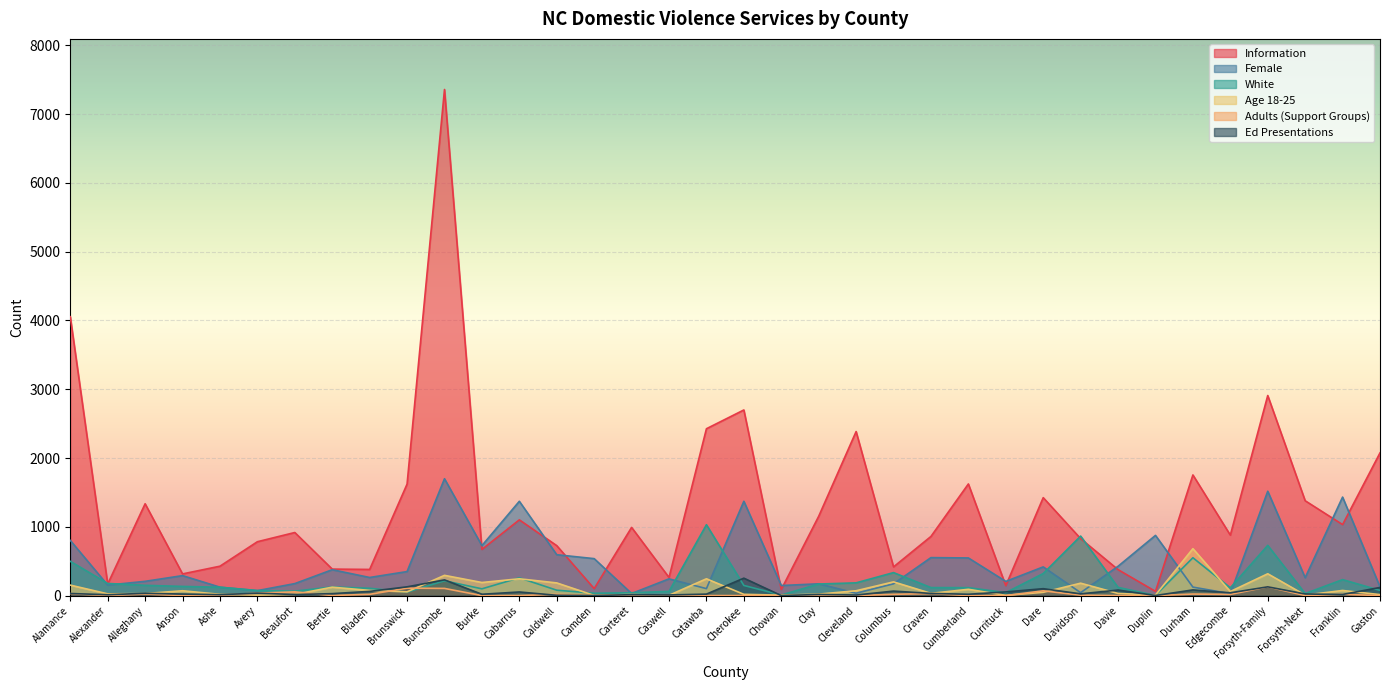

Where is Age 18-25 nearest to the value 342?

Forsyth-Family